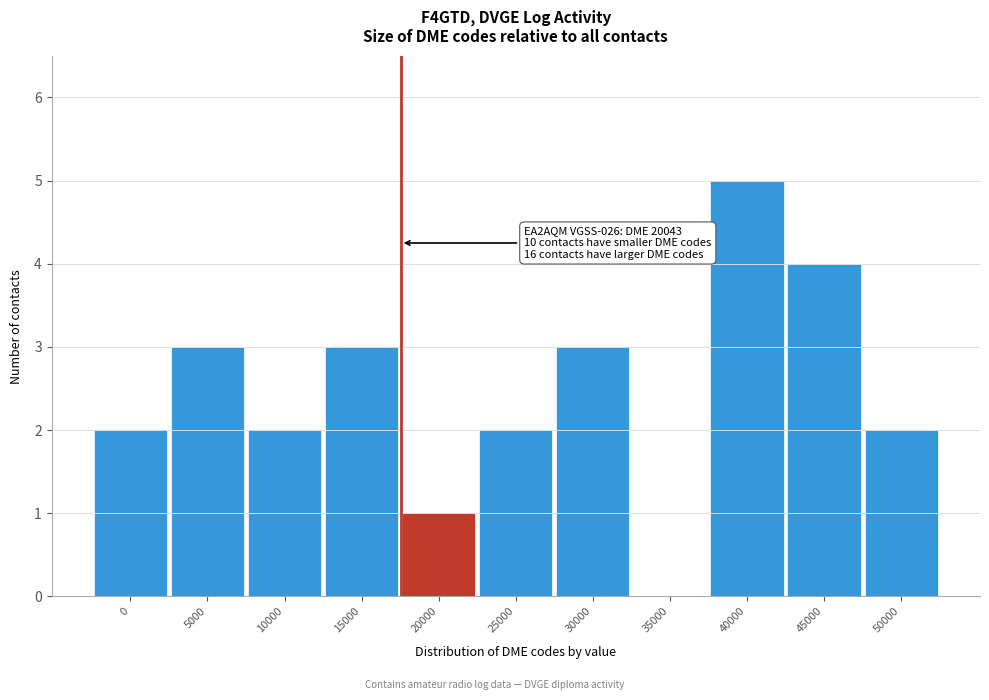

Reading left to right, what are all the values shown in this chart?

0=2	5000=3	10000=2	15000=3	20000=1	25000=2	30000=3	35000=0	40000=5	45000=4	50000=2